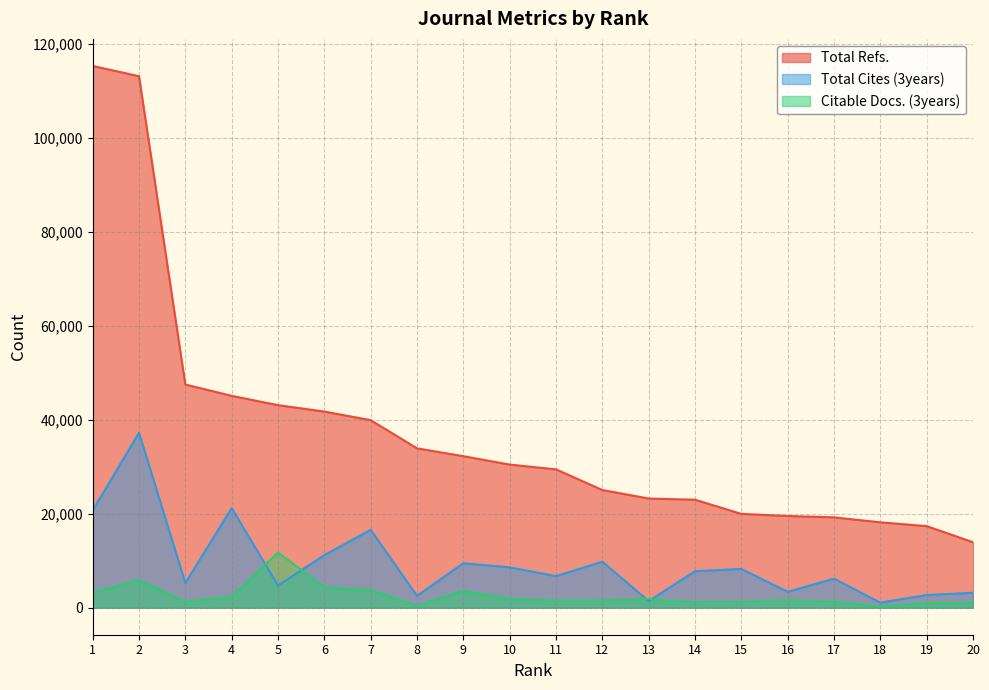

Between 6 and 17, which series saw the biggest shift?

Total Refs.